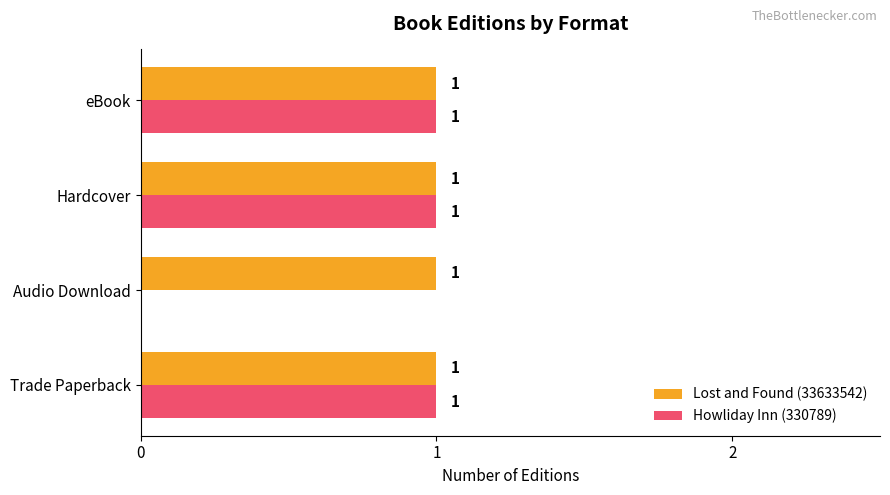

The value of Lost and Found (33633542) at Audio Download is 2. True or false?

False